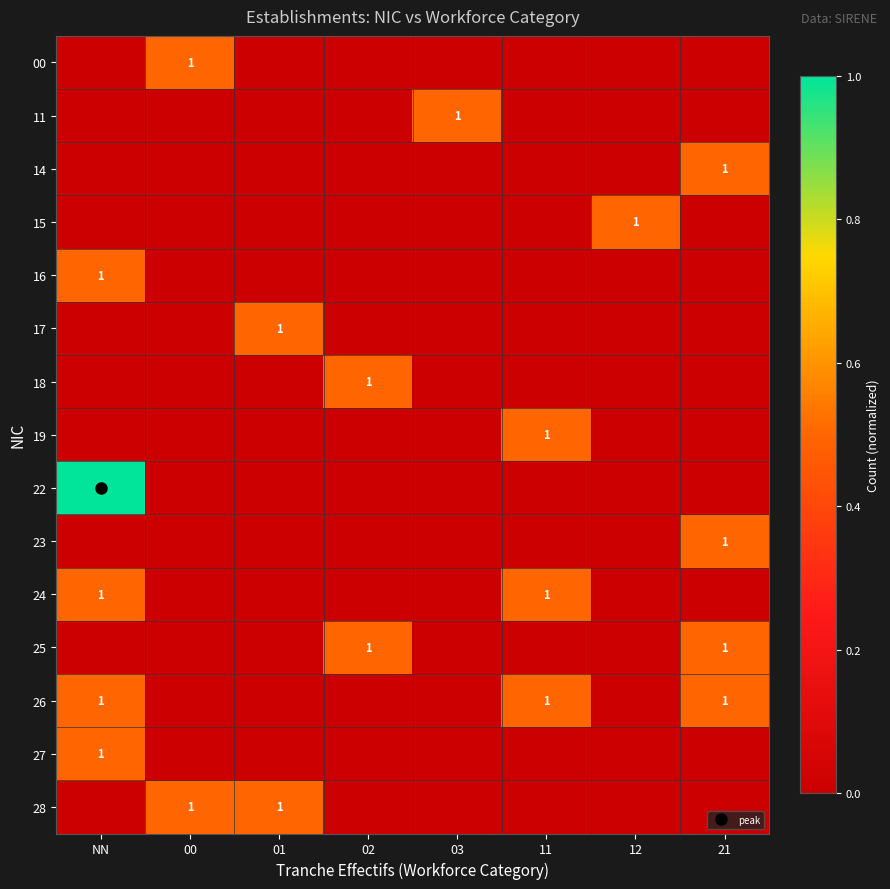

What is the average value of the 14 series?

0.1